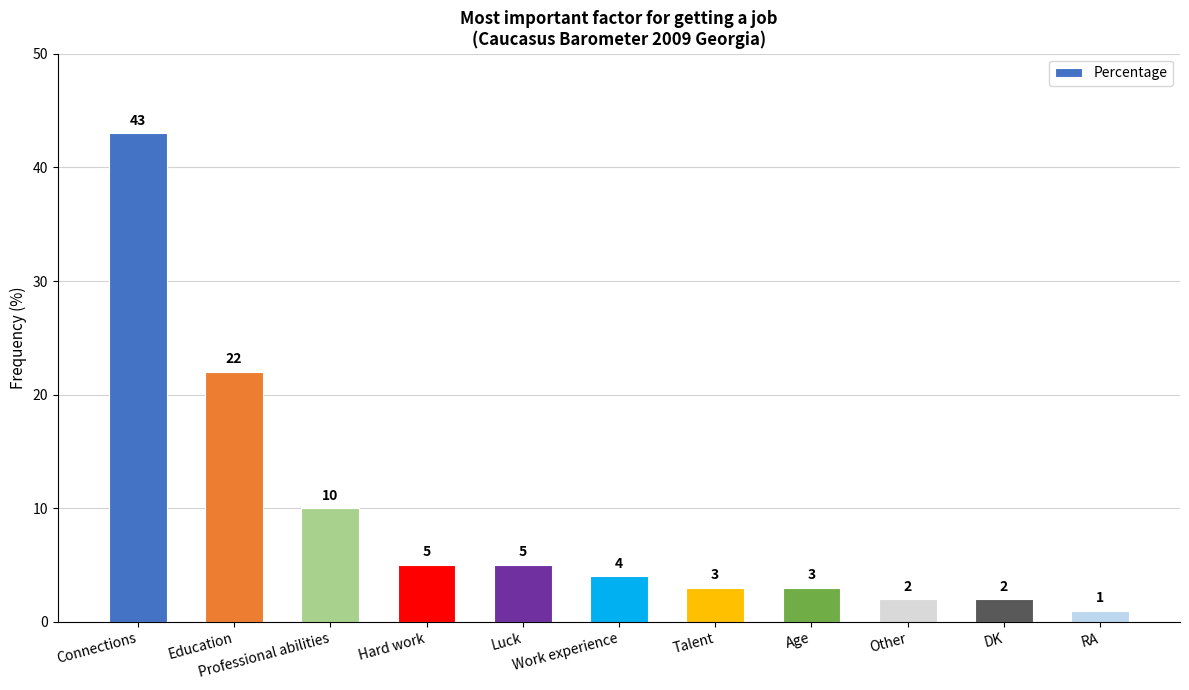

What position from the right is DK?

2